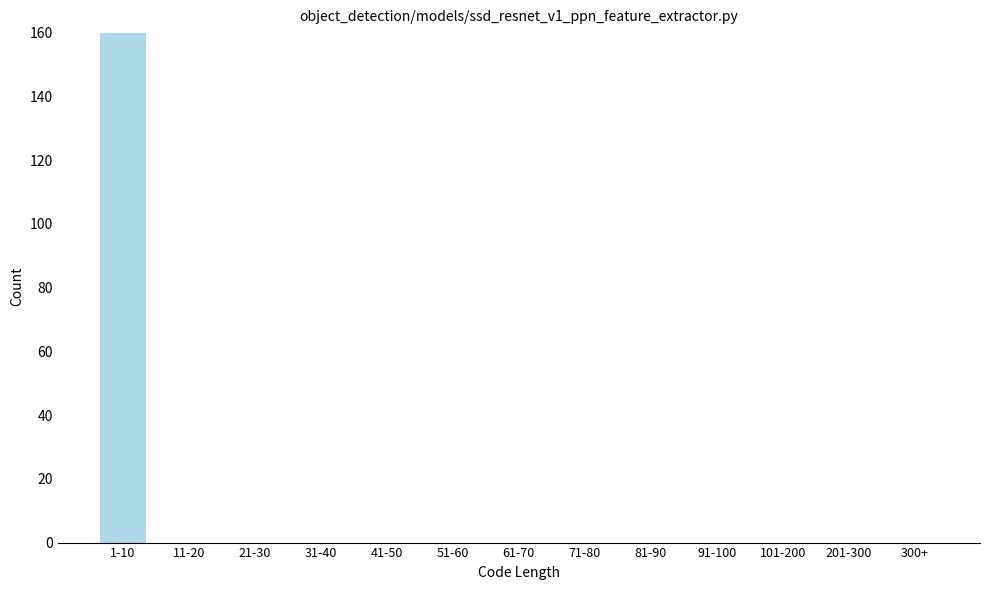

Reading left to right, transcribe all the data shown in this chart.

1-10=160	11-20=0	21-30=0	31-40=0	41-50=0	51-60=0	61-70=0	71-80=0	81-90=0	91-100=0	101-200=0	201-300=0	300+=0